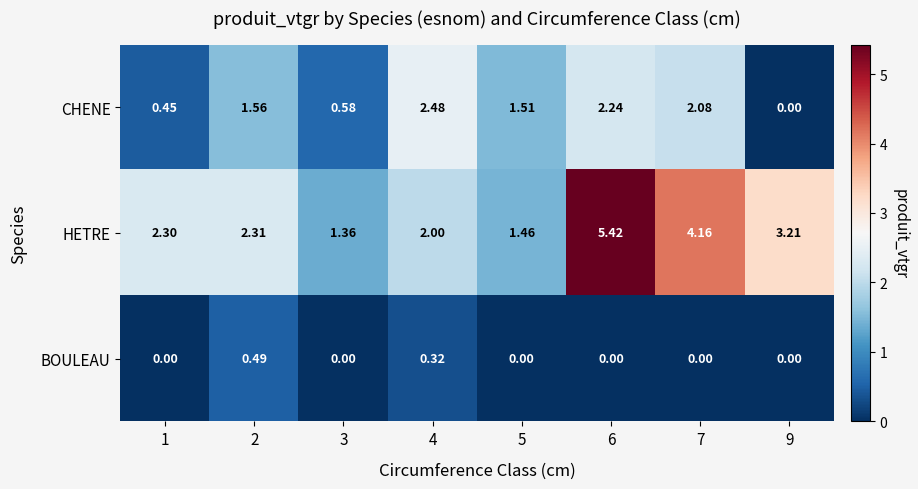

How many data points does each series have?

8